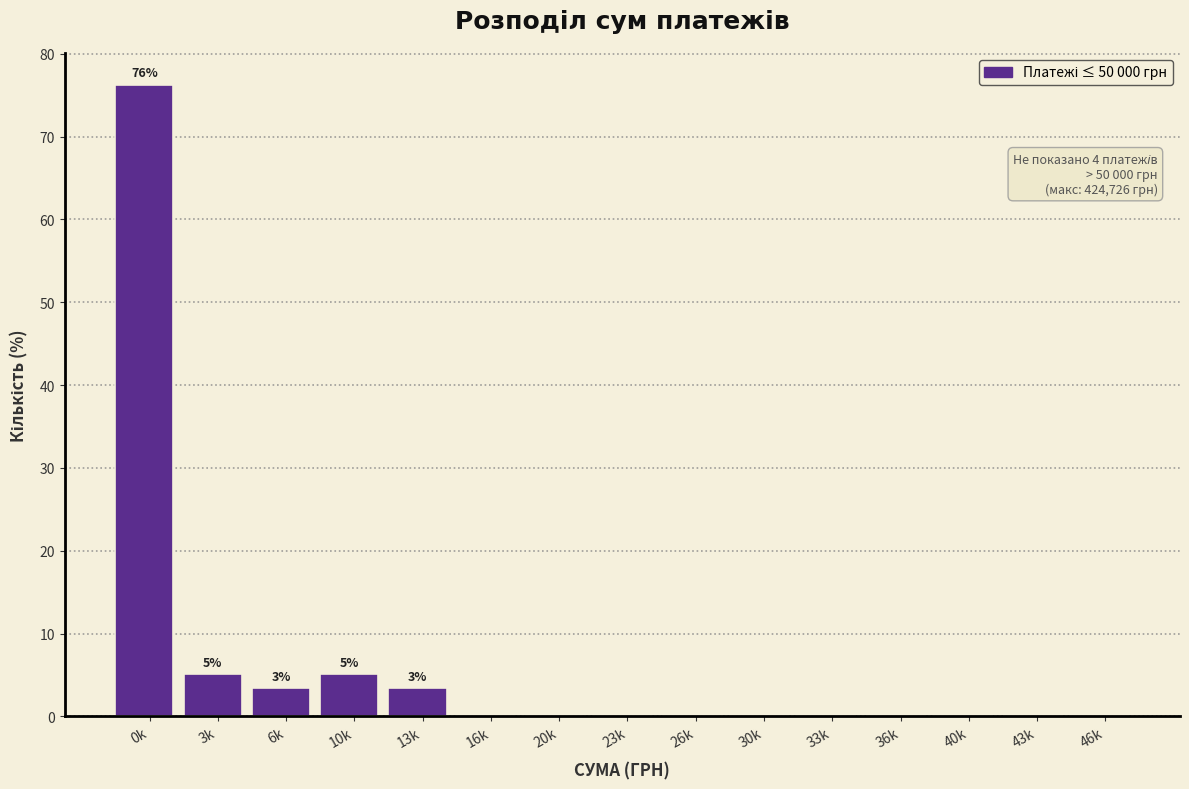

Reading left to right, transcribe all the data shown in this chart.

0k=76.3	3k=5.1	6k=3.4	10k=5.1	13k=3.4	16k=0.0	20k=0.0	23k=0.0	26k=0.0	30k=0.0	33k=0.0	36k=0.0	40k=0.0	43k=0.0	46k=0.0